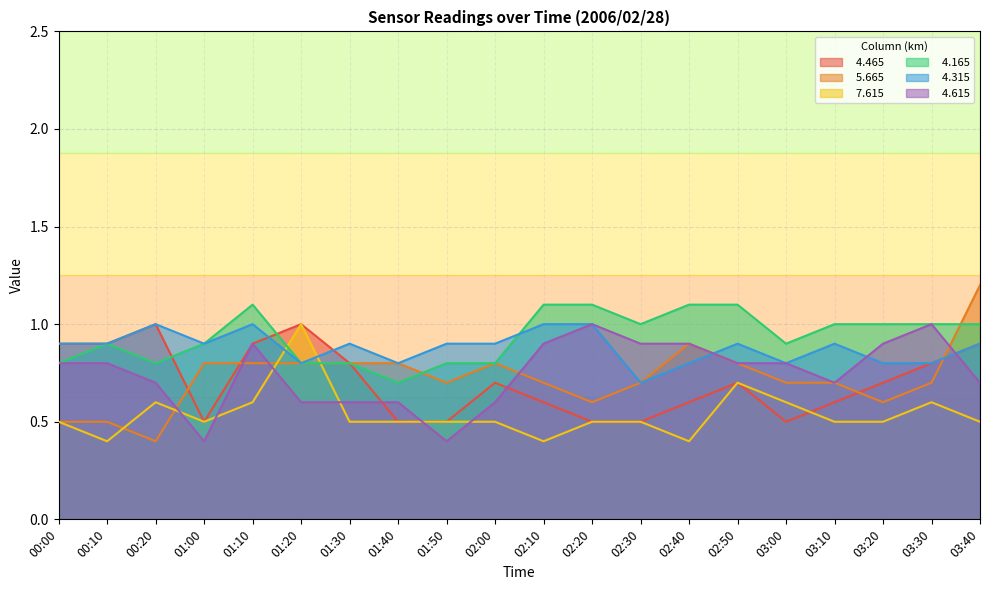

Between which two adjacent categories do   7.615 and   4.615 first intersect?

00:20 and 01:00